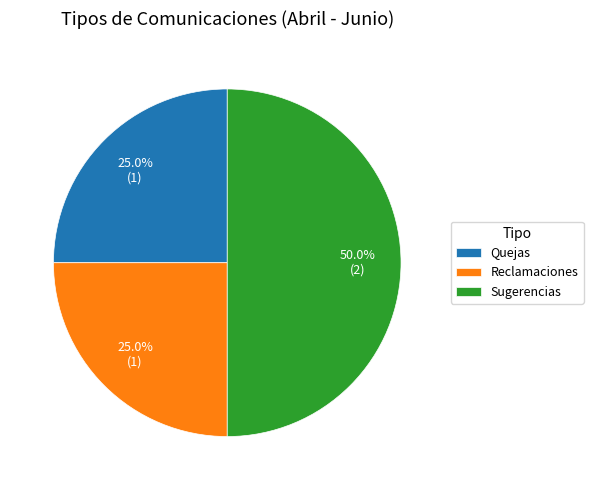

True or false: Quejas accounts for 25% of the total.

True